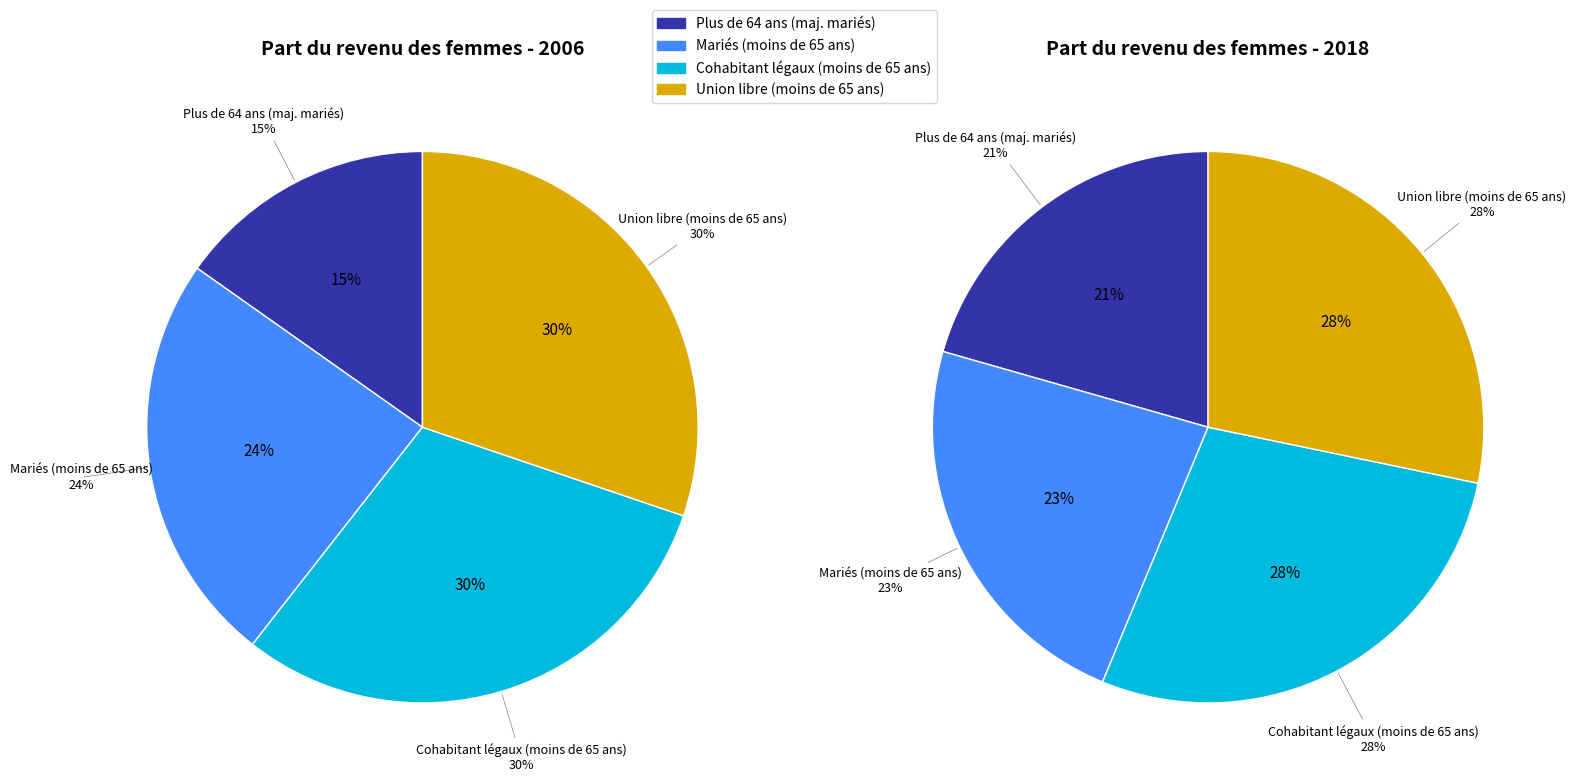

To the nearest percent, what percentage of the pie is Mariés (moins de 65 ans)?

24%